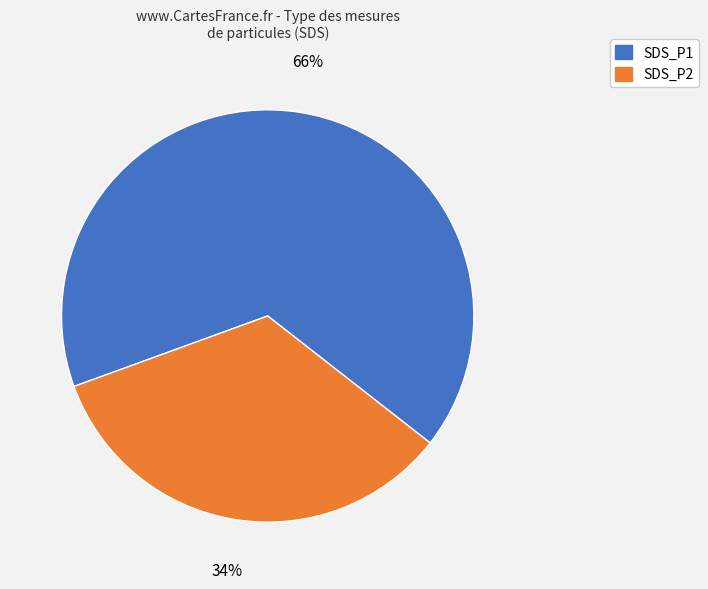

What is the largest slice in the pie chart?

SDS_P1